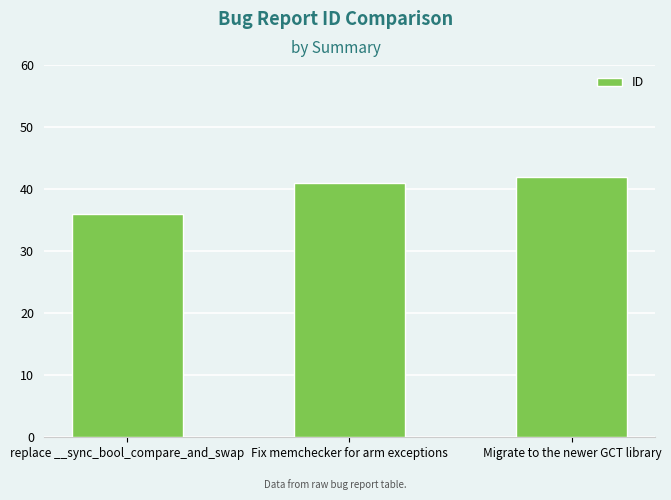

List the labels in order of value, smallest first.

replace __sync_bool_compare_and_swap, Fix memchecker for arm exceptions, Migrate to the newer GCT library